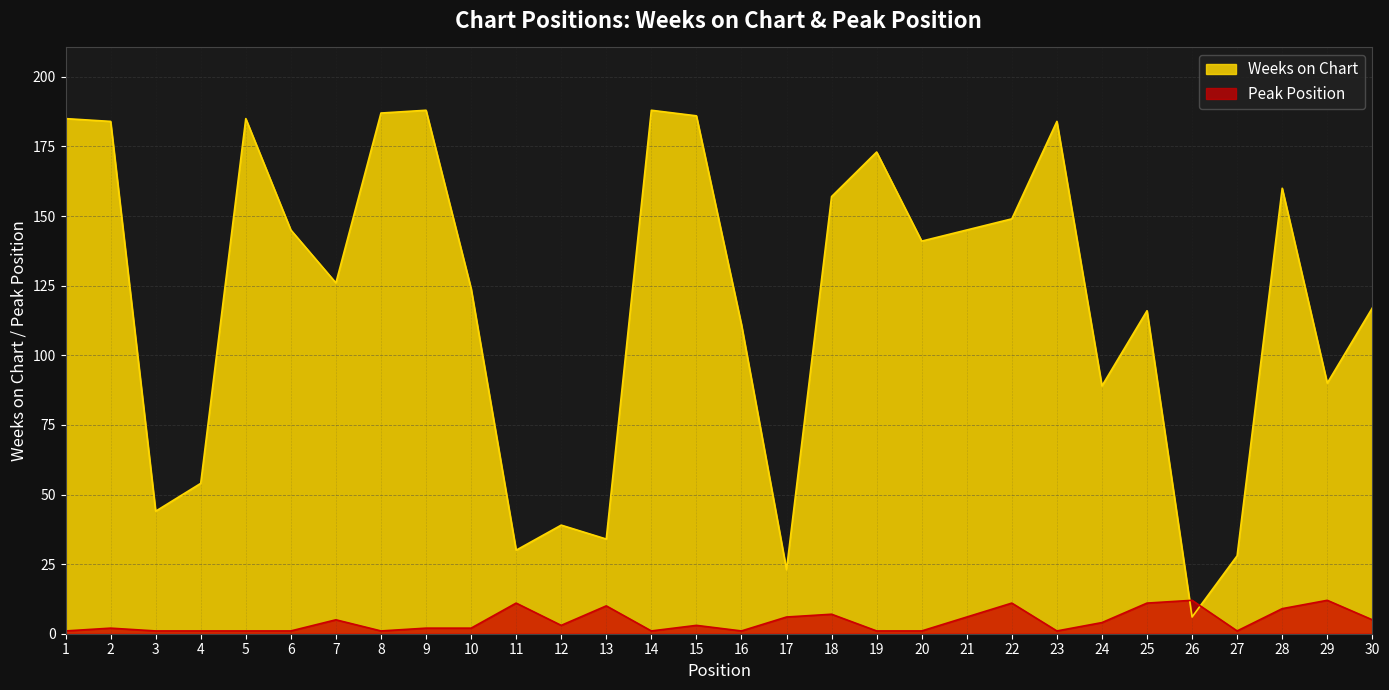

True or false: Peak Position has more than 0 interior local peaks.

True